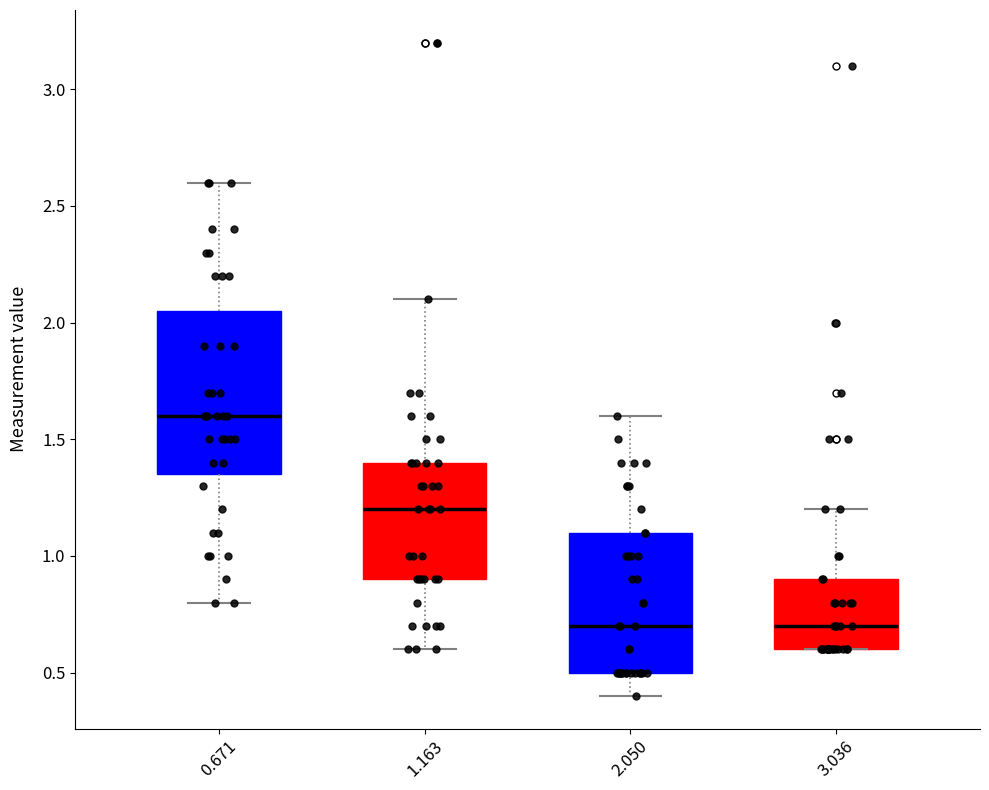

Reading left to right, transcribe this box plot: for each box, give where its median line is, the range the box spans, and where its two whiskers end, as read against the y-axis. The values are not printed on the chart, so give them approximately, as read against the axis.

0.671: median 1.60, box 1.35 to 2.05, whiskers 0.80 to 2.60
1.163: median 1.20, box 0.90 to 1.40, whiskers 0.60 to 2.10
2.050: median 0.70, box 0.50 to 1.10, whiskers 0.40 to 1.60
3.036: median 0.70, box 0.60 to 0.90, whiskers 0.60 to 1.20